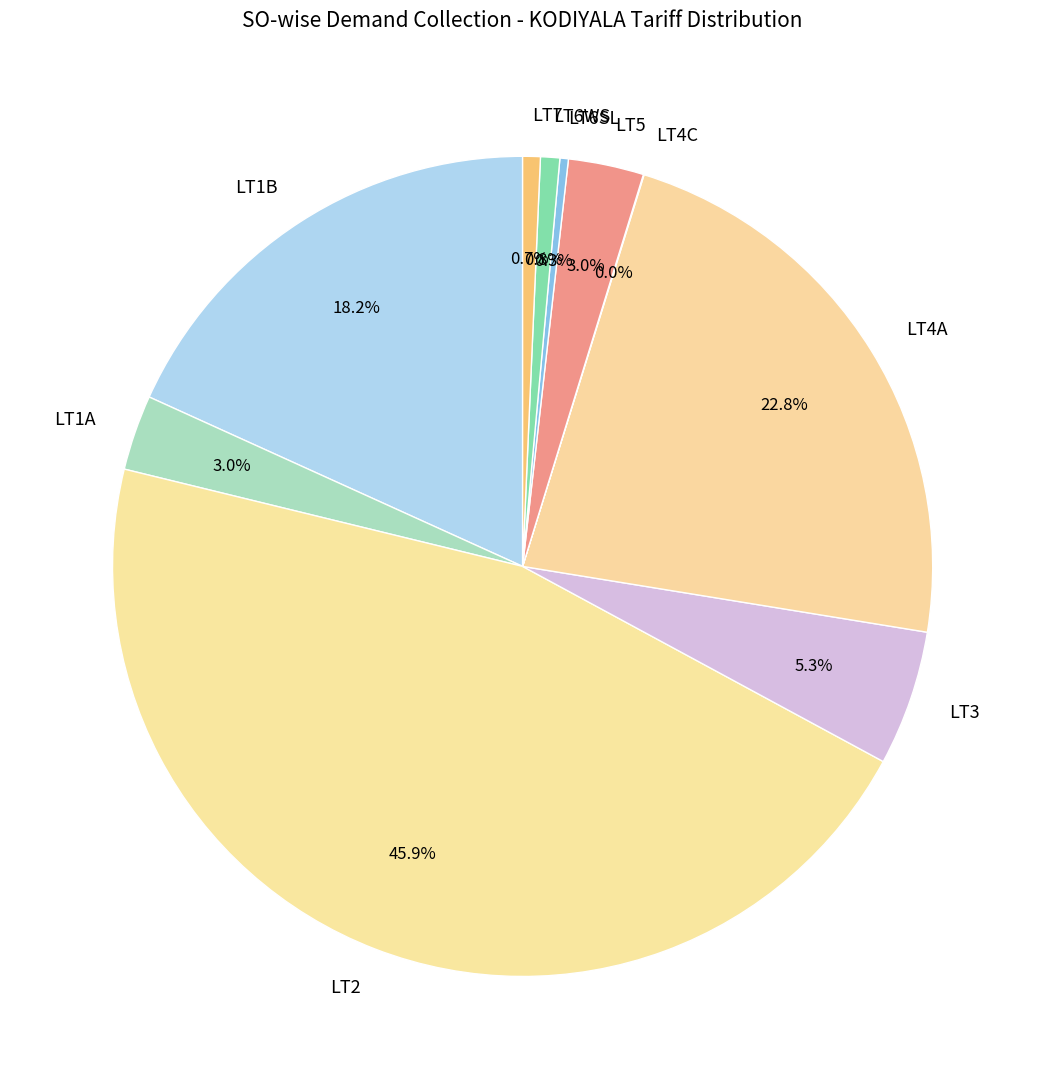

Which has a higher value, LT1A or LT7?

LT1A